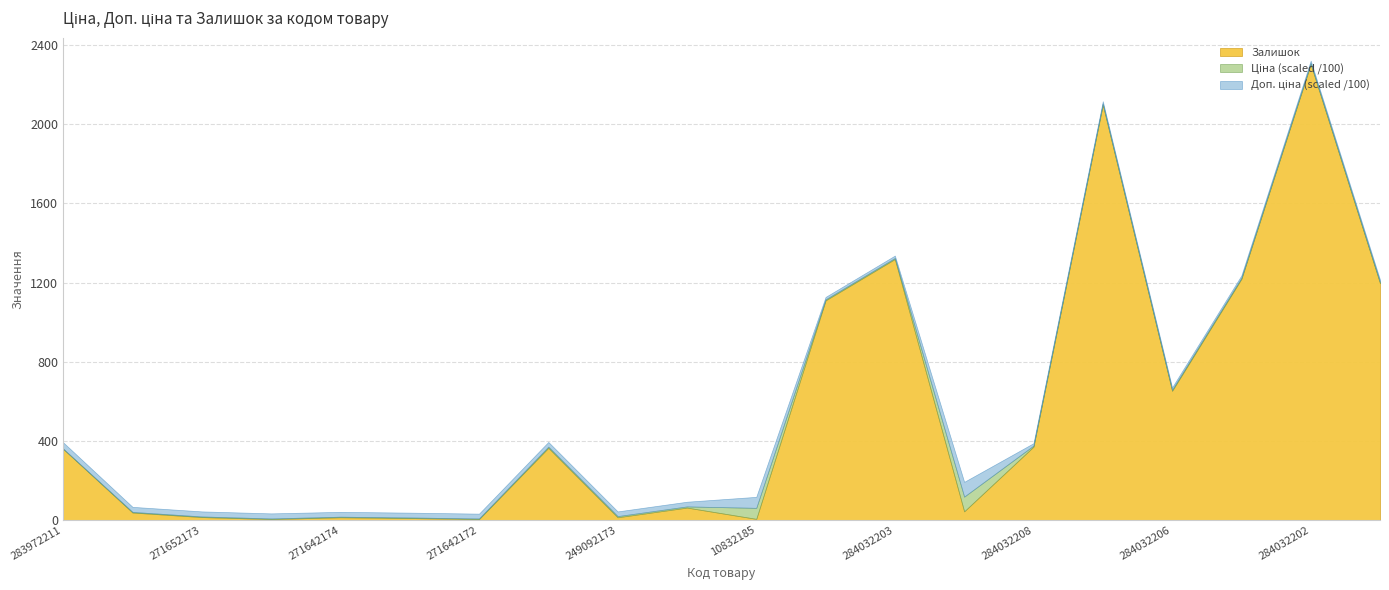

True or false: Доп. ціна has more than 2 points higher than both neighbors.

False